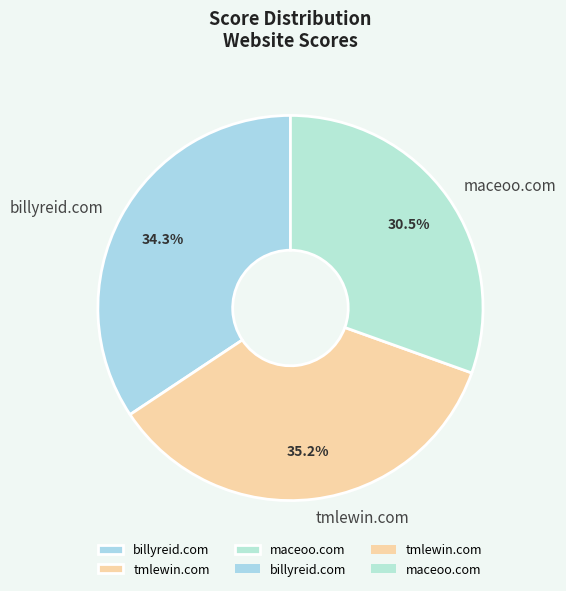

Is there any slice that represents more than half of the pie?

No